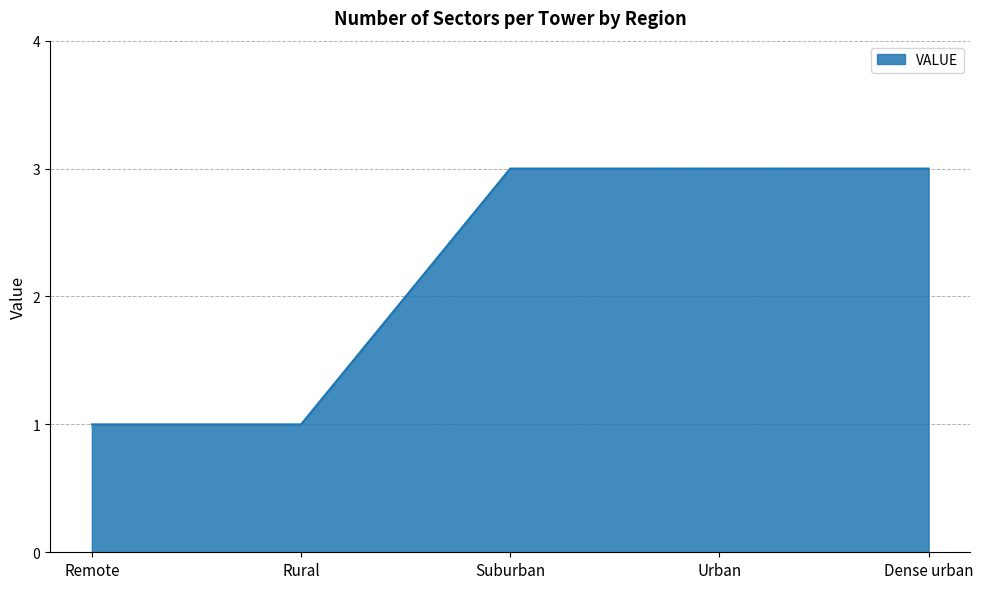

What is the approximate value at Urban?

3